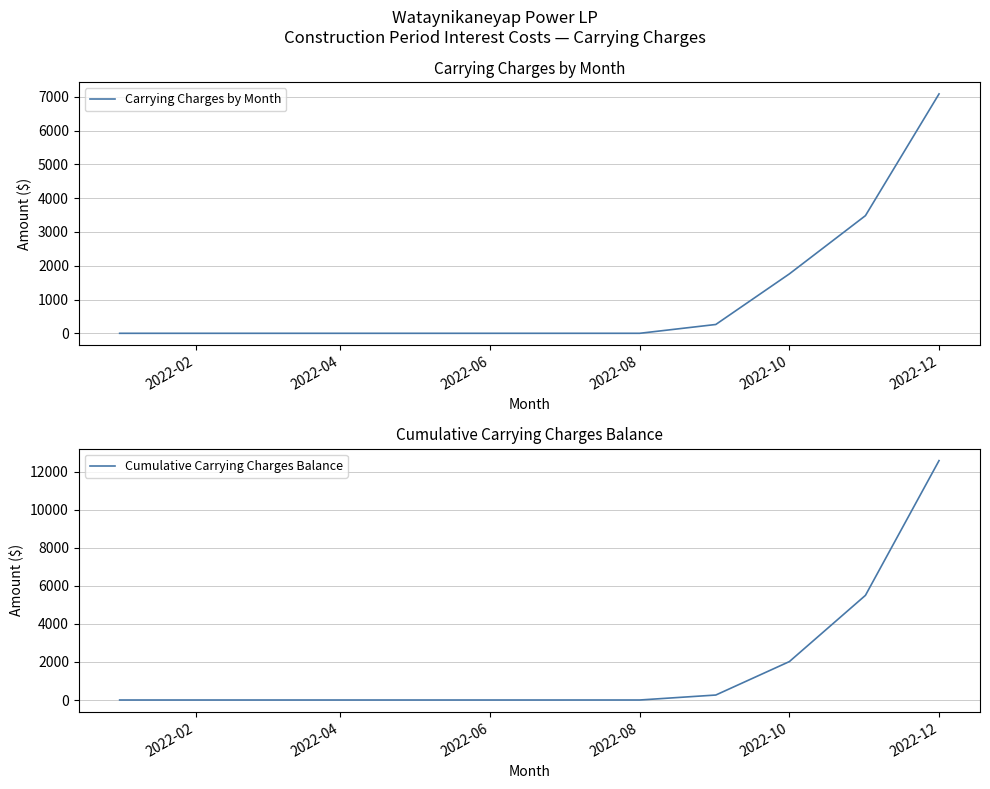

Between 2022-02 and 2022-10, which series saw the biggest shift?

Cumulative Carrying Charges Balance